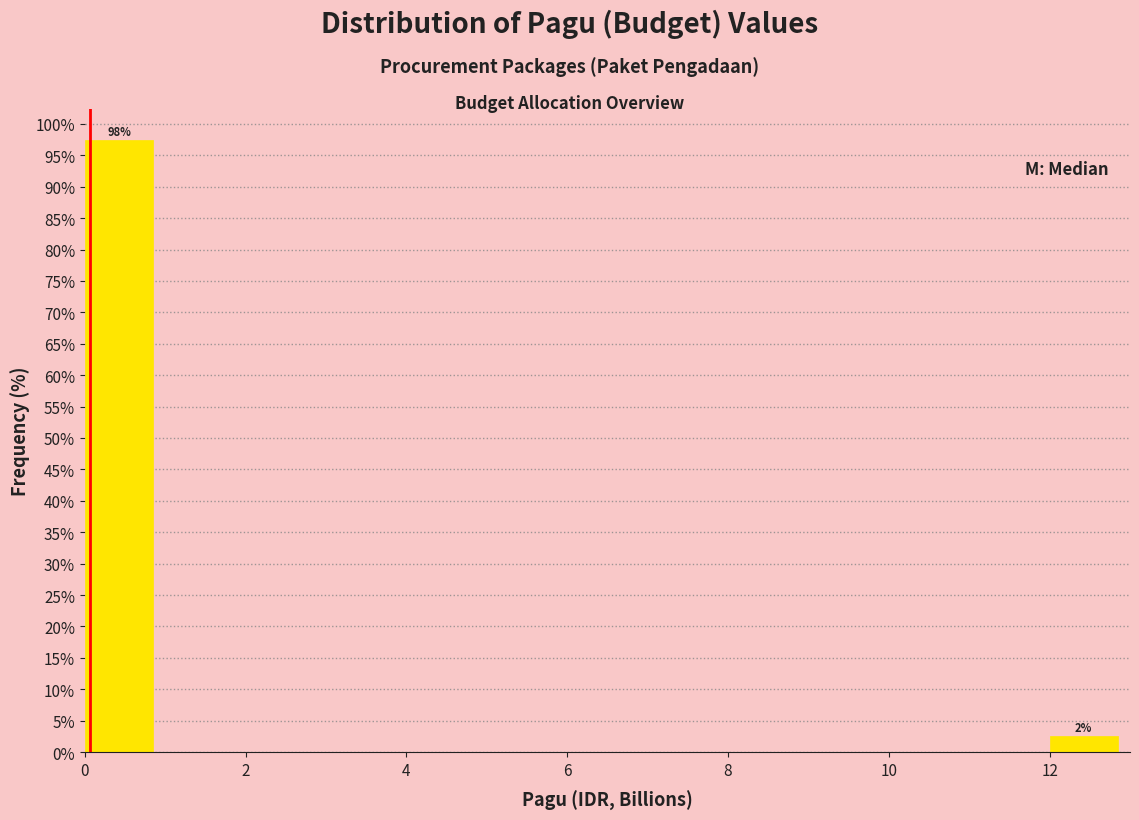

Which range on the x-axis has the tallest bar?

0 to 1